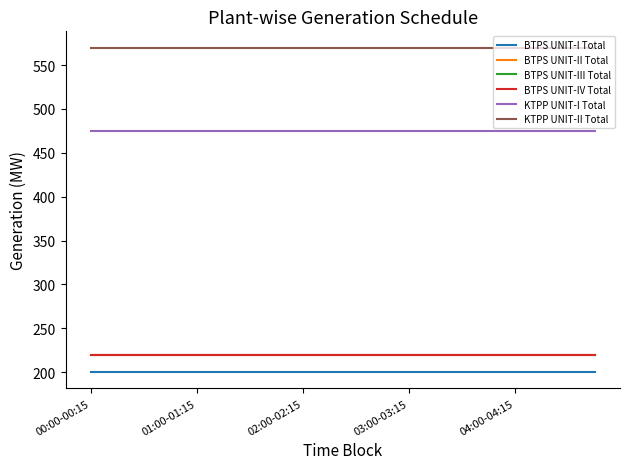

What is the value of the BTPS UNIT-I Total point at the 14th from the left?

200